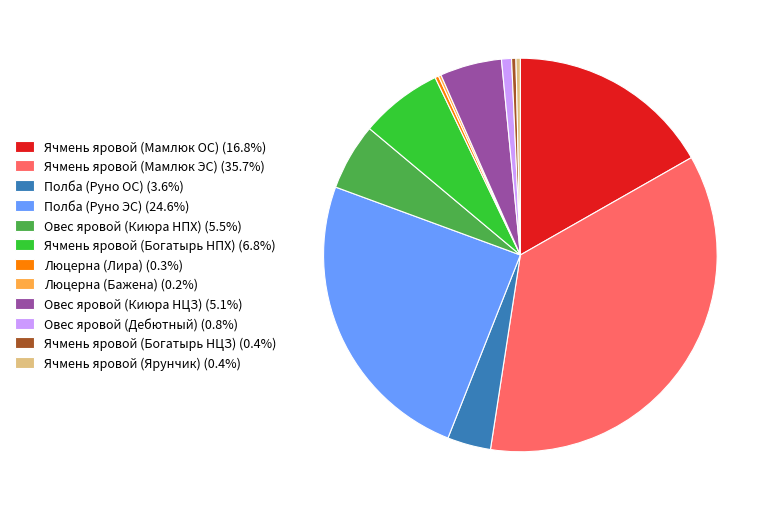

Does Ячмень яровой (Богатырь НПХ) (6.8%) represent more than half of the total?

No